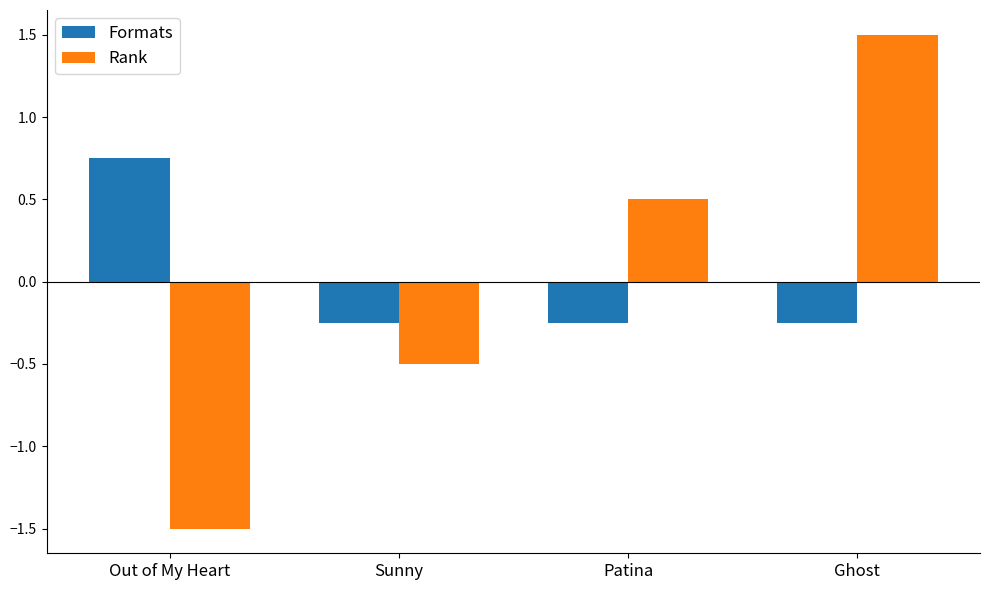

What are all the series names shown in the legend?

Formats, Rank